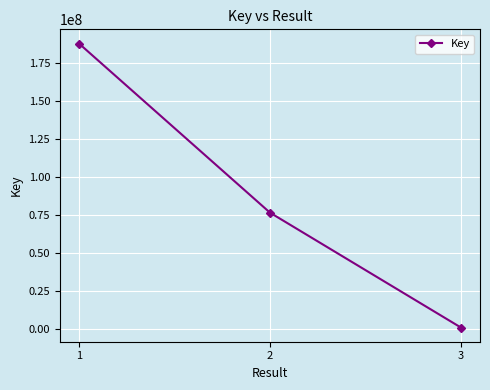

The value at 3 is 1149128. True or false?

True